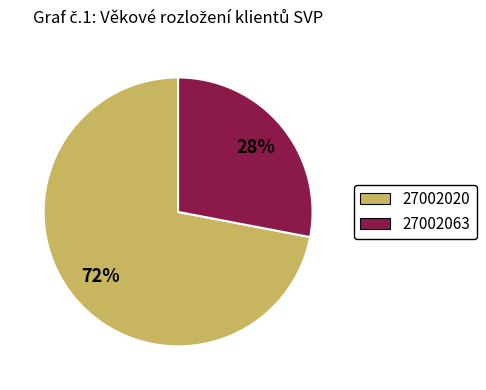

Which has a higher value, 27002020 or 27002063?

27002020